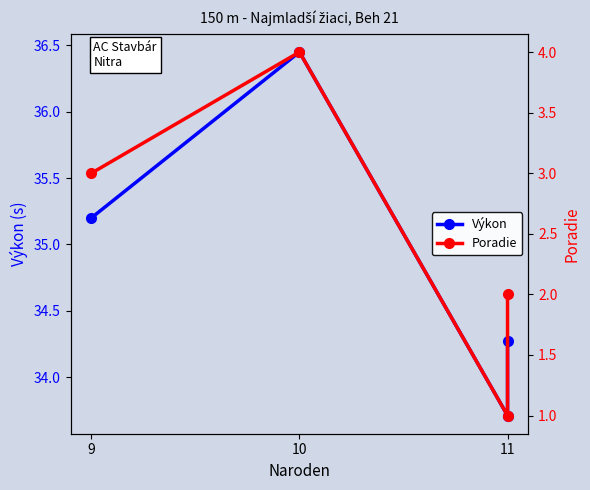

What is the approximate value of Výkon at 10?

36.5